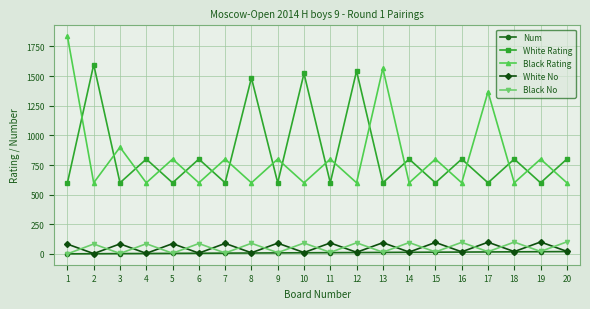

The value of Black No at 16 is 98. True or false?

True